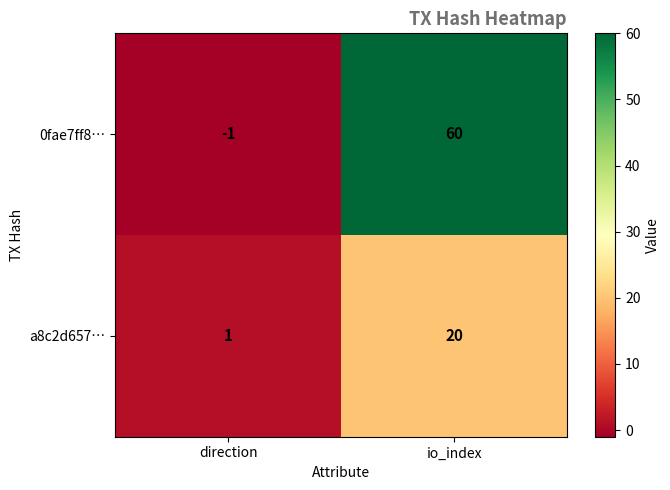

Rank the series at io_index from highest to lowest value.

0fae7ff8…, a8c2d657…